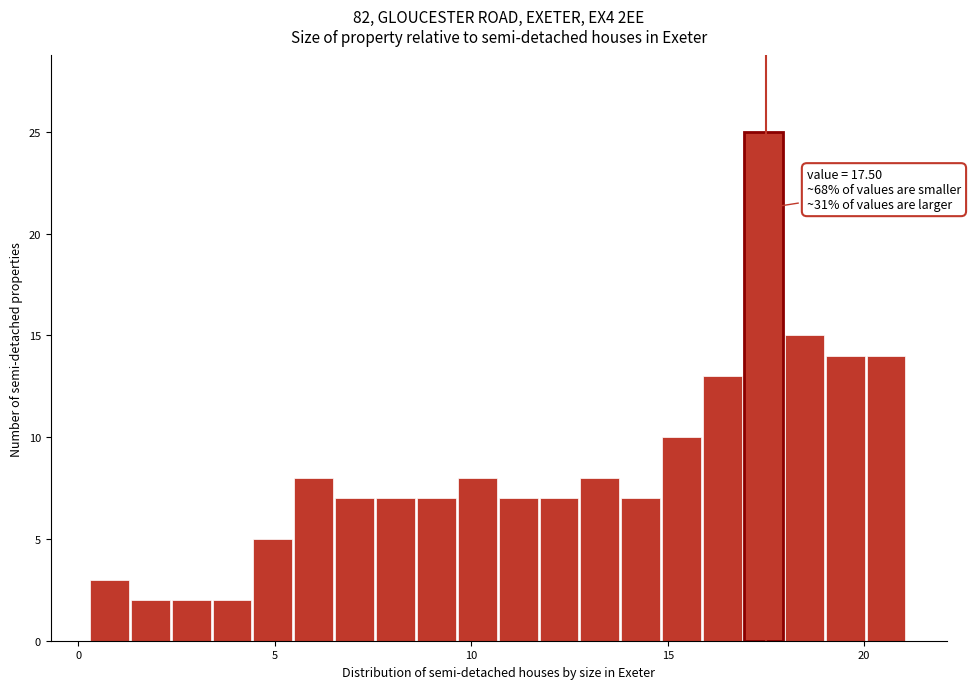

Around what value on the x-axis is the tallest bar? Give the approximate position of its centre, as read against the axis.

17.5